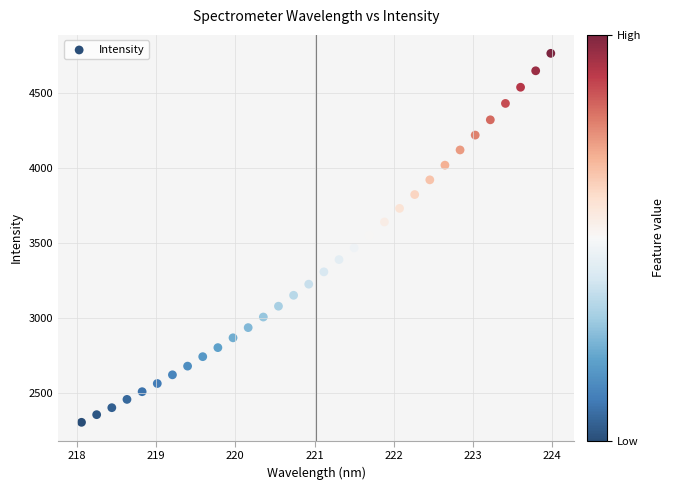

What is the range of X values (max minus min)?

5.9